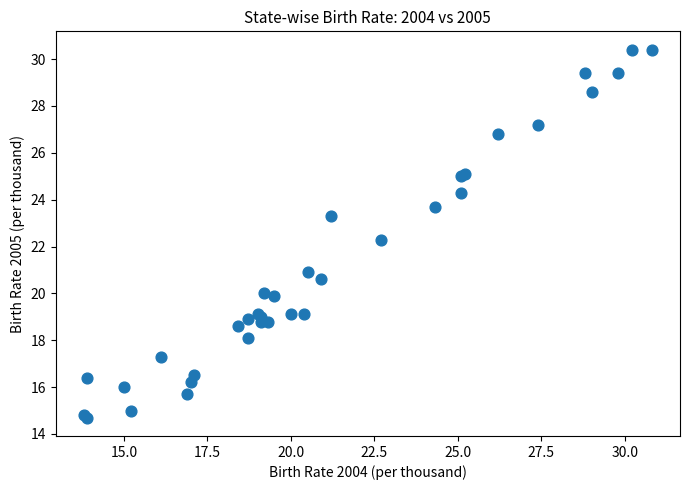

What Y value in the scatter plot is closest to 22?

22.3